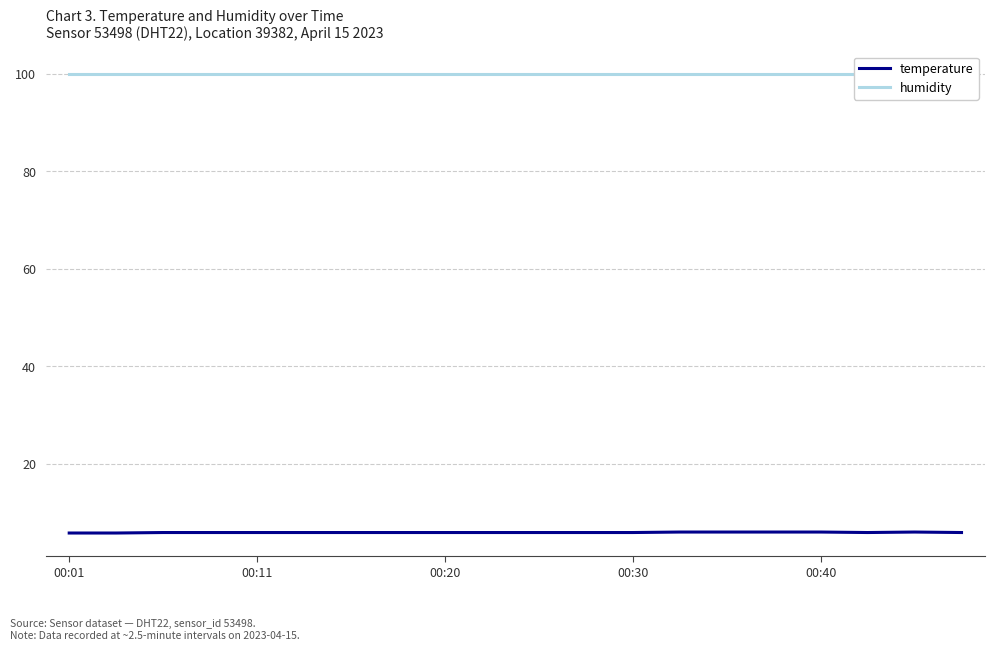

True or false: temperature has a value of 5.9 at 00:11.

True